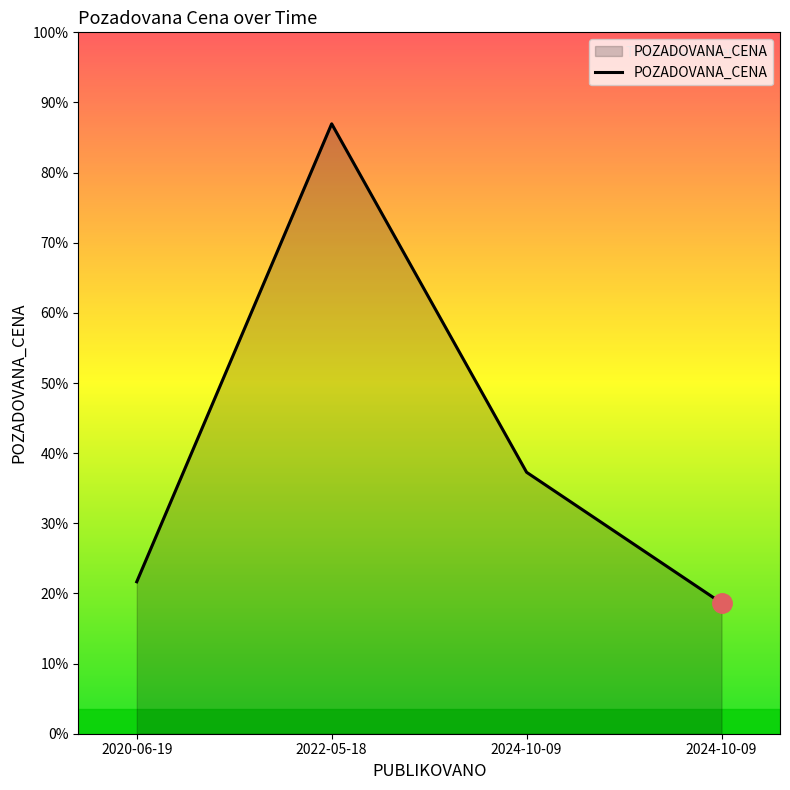

Reading left to right, transcribe all the data shown in this chart.

24410	97980	42000	21000